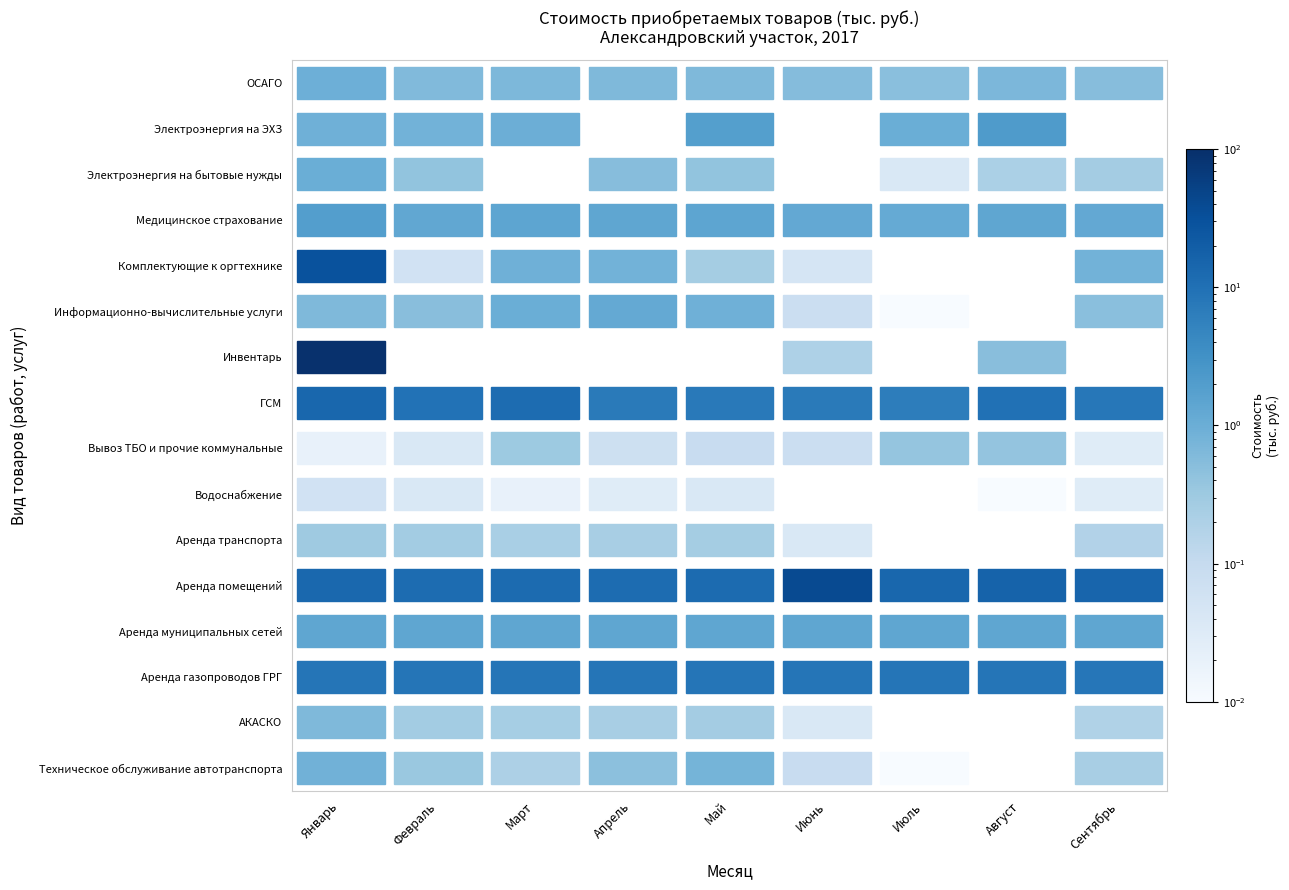

Reading left to right, what are all the values shown in this chart?

Техническое обслуживание автотранспорта: Январь=0.9	Февраль=0.3	Март=0.2	Апрель=0.5	Май=0.8	Июнь=0.1	Июль=0.0	Август=0.0	Сентябрь=0.2
АКАСКО: Январь=0.6	Февраль=0.3	Март=0.2	Апрель=0.2	Май=0.3	Июнь=0.0	Июль=0.0	Август=0.0	Сентябрь=0.2
Аренда газопроводов ГРГ: Январь=8.5	Февраль=8.5	Март=8.5	Апрель=8.5	Май=8.5	Июнь=8.5	Июль=8.5	Август=8.5	Сентябрь=8.3
Аренда муниципальных сетей: Январь=1.4	Февраль=1.4	Март=1.4	Апрель=1.4	Май=1.4	Июнь=1.4	Июль=1.4	Август=1.4	Сентябрь=1.4
Аренда помещений: Январь=13.6	Февраль=11.8	Март=12.0	Апрель=11.6	Май=12.3	Июнь=40.1	Июль=14.1	Август=16.2	Сентябрь=15.1
Аренда транспорта: Январь=0.3	Февраль=0.3	Март=0.2	Апрель=0.2	Май=0.3	Июнь=0.0	Июль=0.0	Август=0.0	Сентябрь=0.2
Водоснабжение: Январь=0.1	Февраль=0.0	Март=0.0	Апрель=0.0	Май=0.0	Июнь=0.0	Июль=0.0	Август=0.0	Сентябрь=0.0
Вывоз ТБО и прочие коммунальные: Январь=0.0	Февраль=0.0	Март=0.3	Апрель=0.1	Май=0.1	Июнь=0.1	Июль=0.4	Август=0.4	Сентябрь=0.0
ГСМ: Январь=14.1	Февраль=9.5	Март=11.7	Апрель=7.4	Май=7.7	Июнь=7.5	Июль=6.7	Август=9.7	Сентябрь=7.8
Инвентарь: Январь=94.2	Февраль=0.0	Март=0.0	Апрель=0.0	Май=0.0	Июнь=0.2	Июль=0.0	Август=0.5	Сентябрь=0.0
Информационно-вычислительные услуги: Январь=0.6	Февраль=0.5	Март=1.0	Апрель=1.2	Май=0.9	Июнь=0.1	Июль=0.0	Август=0.0	Сентябрь=0.5
Комплектующие к оргтехнике: Январь=29.8	Февраль=0.1	Март=0.9	Апрель=0.8	Май=0.3	Июнь=0.1	Июль=0.0	Август=0.0	Сентябрь=0.8
Медицинское страхование: Январь=2.0	Февраль=1.3	Март=1.5	Апрель=1.4	Май=1.5	Июнь=1.3	Июль=1.2	Август=1.4	Сентябрь=1.3
Электроэнергия на бытовые нужды: Январь=1.0	Февраль=0.4	Март=0.0	Апрель=0.5	Май=0.4	Июнь=0.0	Июль=0.0	Август=0.2	Сентябрь=0.3
Электроэнергия на ЭХЗ: Январь=0.9	Февраль=0.8	Март=1.0	Апрель=0.0	Май=1.9	Июнь=0.0	Июль=1.0	Август=2.2	Сентябрь=0.0
ОСАГО: Январь=0.9	Февраль=0.6	Март=0.7	Апрель=0.6	Май=0.6	Июнь=0.6	Июль=0.5	Август=0.7	Сентябрь=0.5